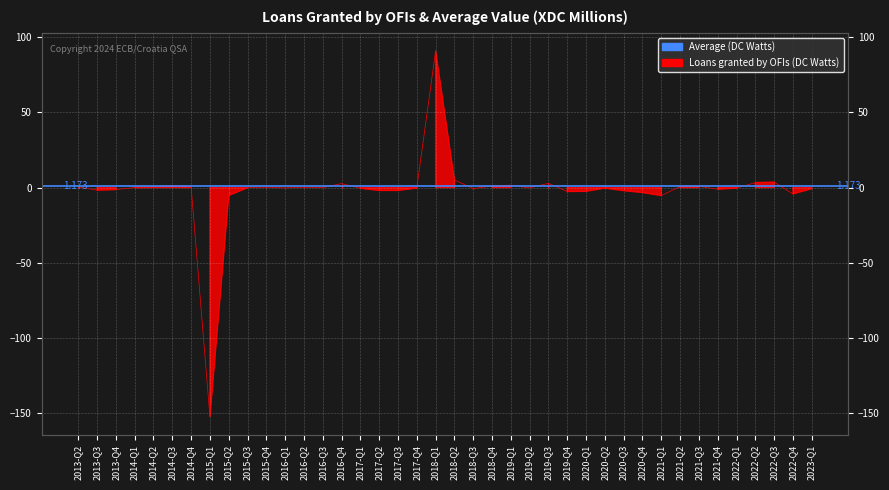

Where is the first local minimum?

2013-Q3